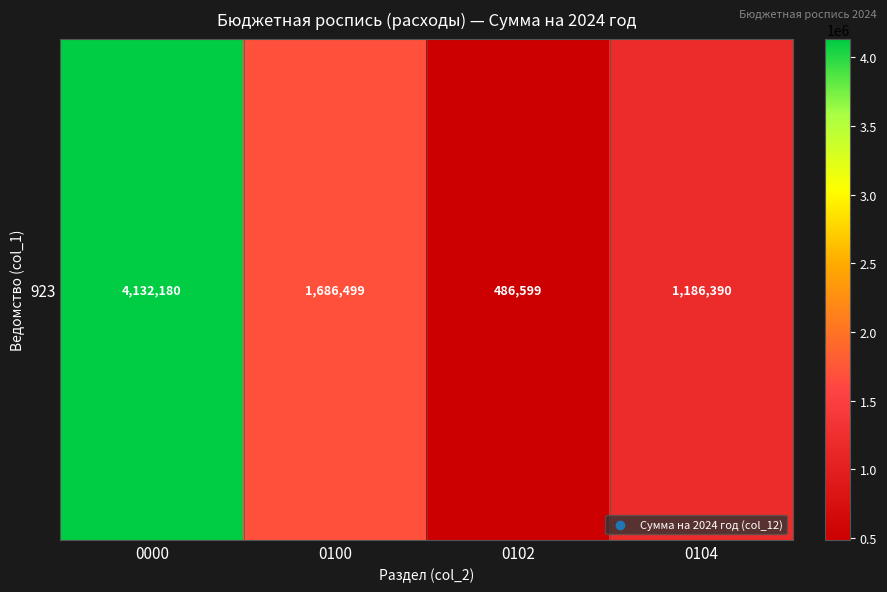

Approximately how many times larger is the value at 0000 compared to 0100?

2.5